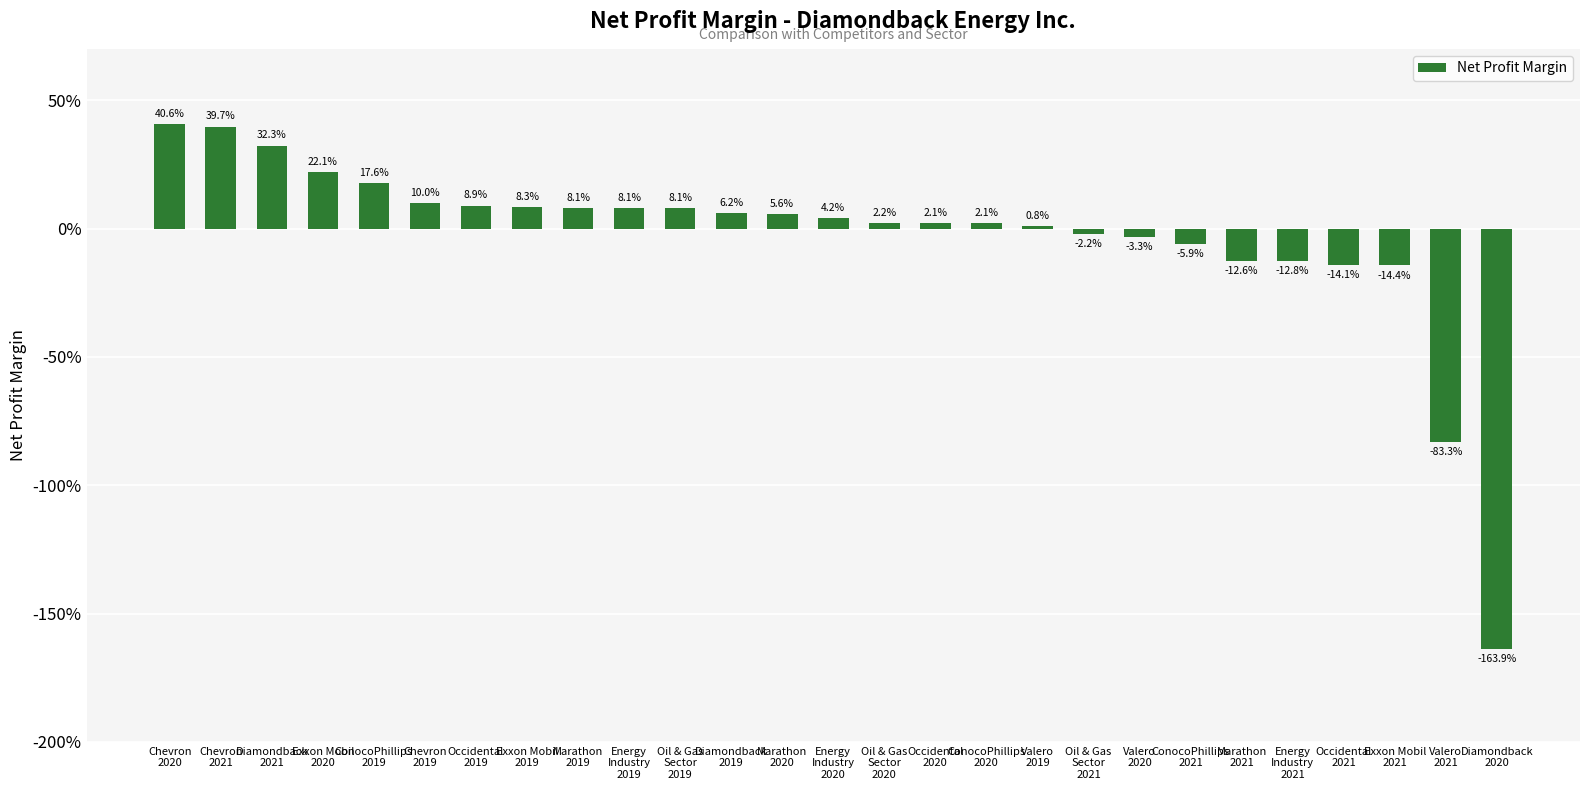

Reading left to right, extract all data points from this chart.

Chevron
2020=0.4	Chevron
2021=0.4	Diamondback
2021=0.3	Exxon Mobil
2020=0.2	ConocoPhillips
2019=0.2	Chevron
2019=0.1	Occidental
2019=0.1	Exxon Mobil
2019=0.1	Marathon
2019=0.1	Energy
Industry
2019=0.1	Oil & Gas
Sector
2019=0.1	Diamondback
2019=0.1	Marathon
2020=0.1	Energy
Industry
2020=0.0	Oil & Gas
Sector
2020=0.0	Occidental
2020=0.0	ConocoPhillips
2020=0.0	Valero
2019=0.0	Oil & Gas
Sector
2021=-0.0	Valero
2020=-0.0	ConocoPhillips
2021=-0.1	Marathon
2021=-0.1	Energy
Industry
2021=-0.1	Occidental
2021=-0.1	Exxon Mobil
2021=-0.1	Valero
2021=-0.8	Diamondback
2020=-1.6